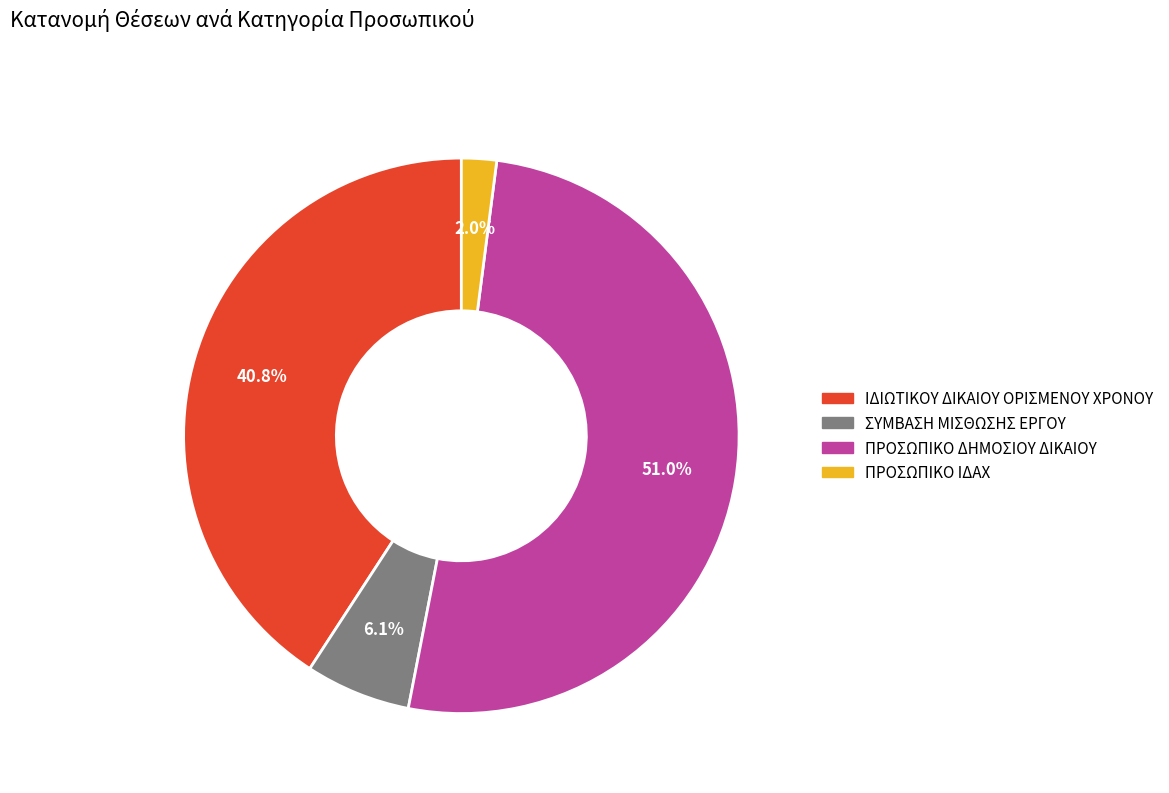

What portion of the pie excludes ΙΔΙΩΤΙΚΟΥ ΔΙΚΑΙΟΥ ΟΡΙΣΜΕΝΟΥ ΧΡΟΝΟΥ?

59.2%